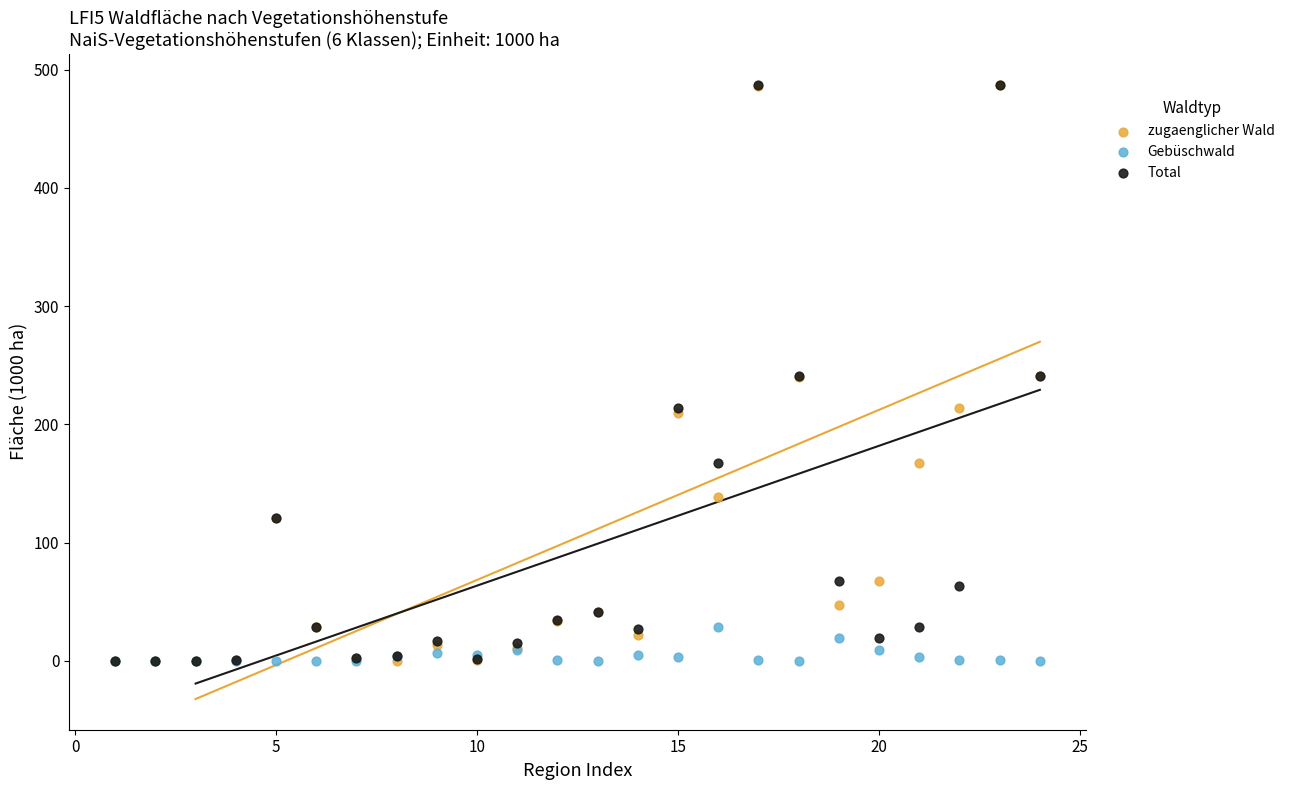

What are all the series names shown in the legend?

zugaenglicher Wald, Gebüschwald, Total